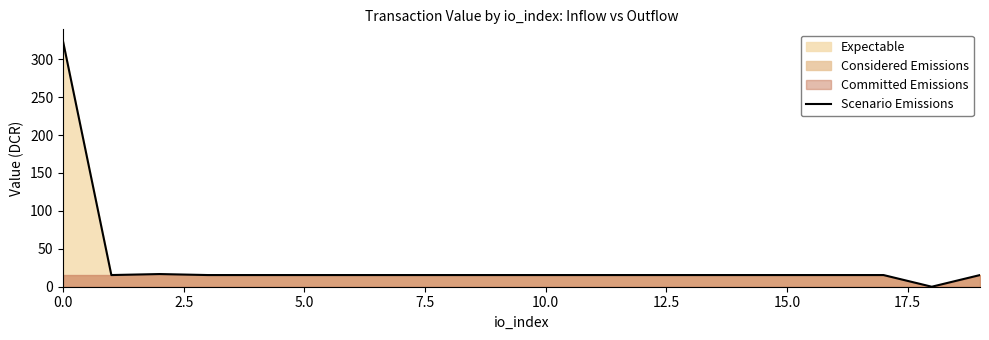

The value of Scenario Emissions at 0.0 is 146.5. True or false?

False